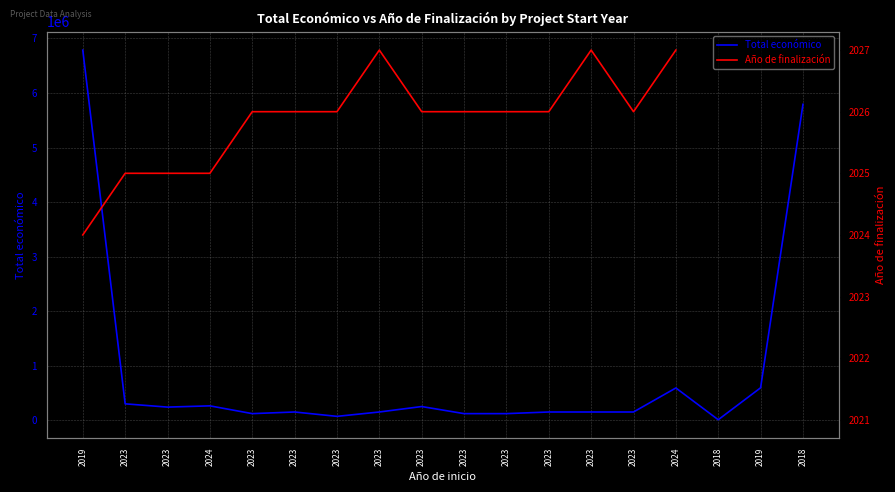

At which label does Año de finalización reach its peak?

2023